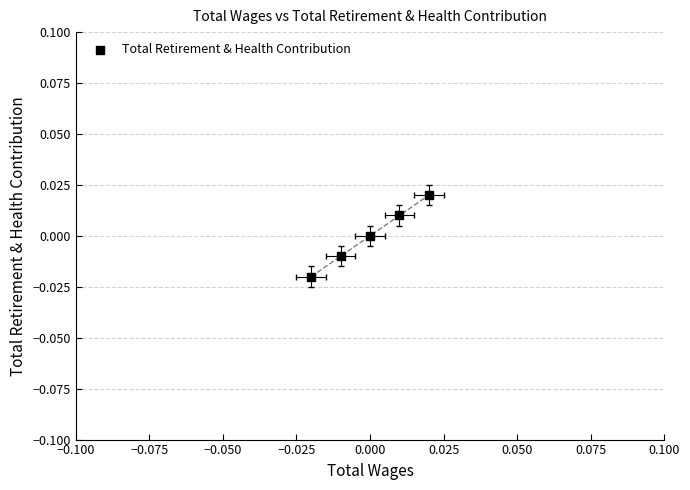

Which has a higher value, −0.050 or −0.100?

−0.050